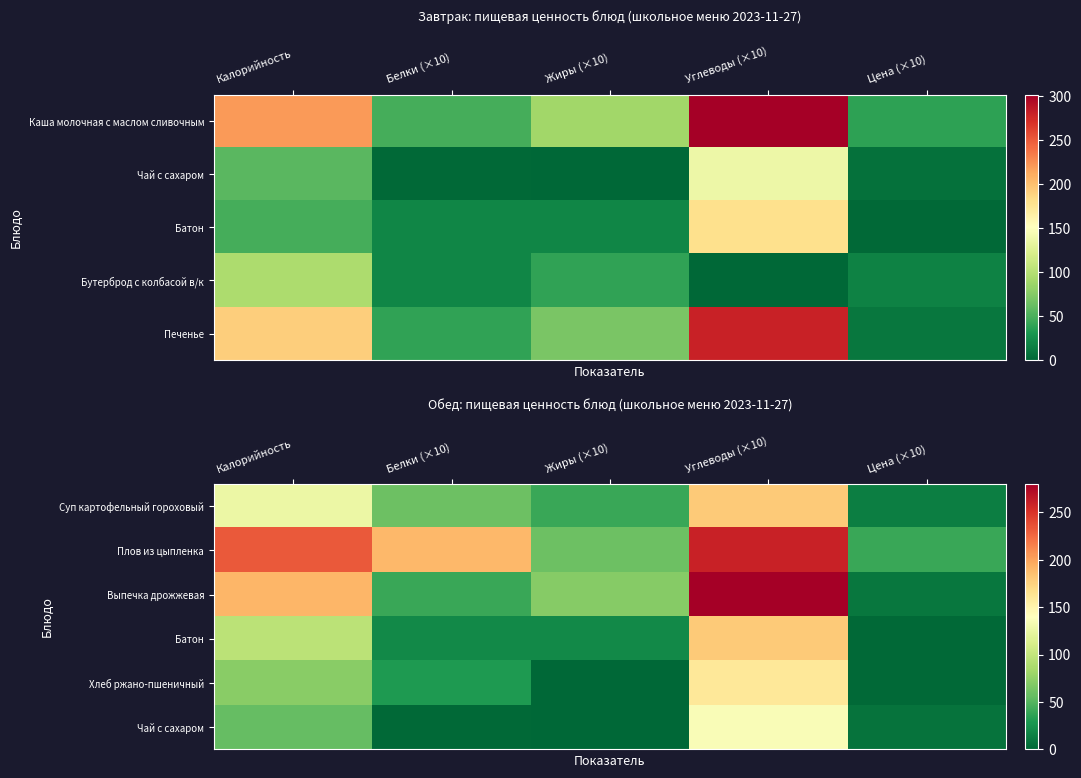

Is the value of Выпечка дрожжевая at Углеводы (×10) greater than the value of Батон at Белки (×10)?

Yes